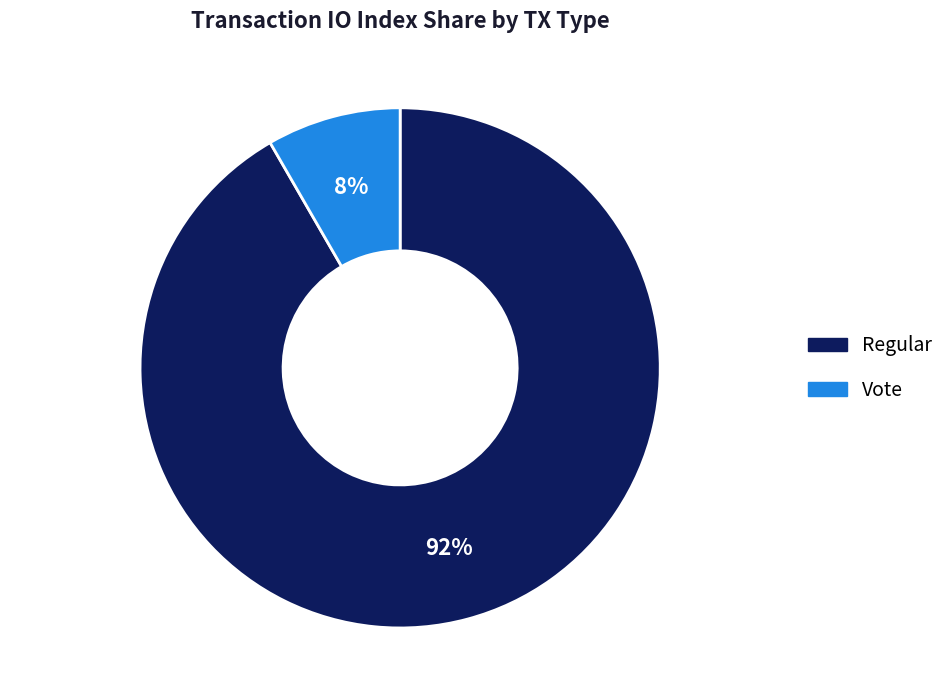

Is there a majority slice in this chart?

Yes